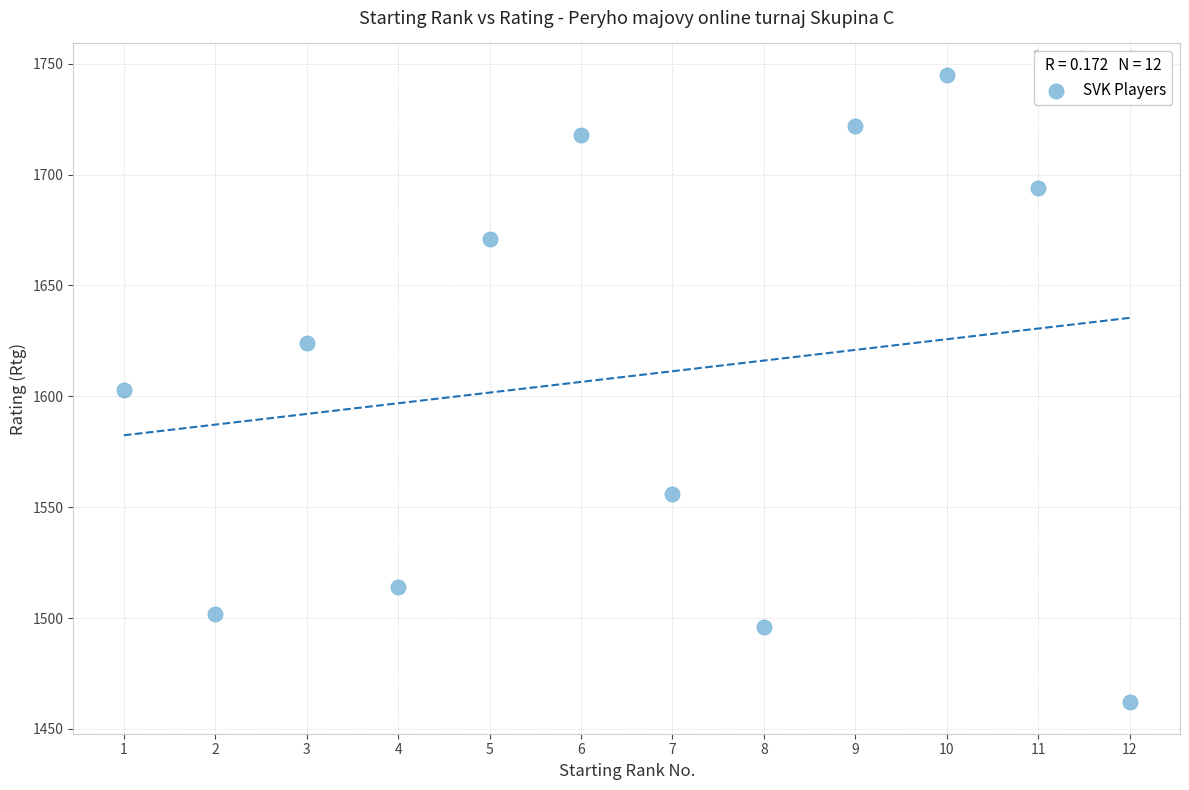

What is the average X value?

6